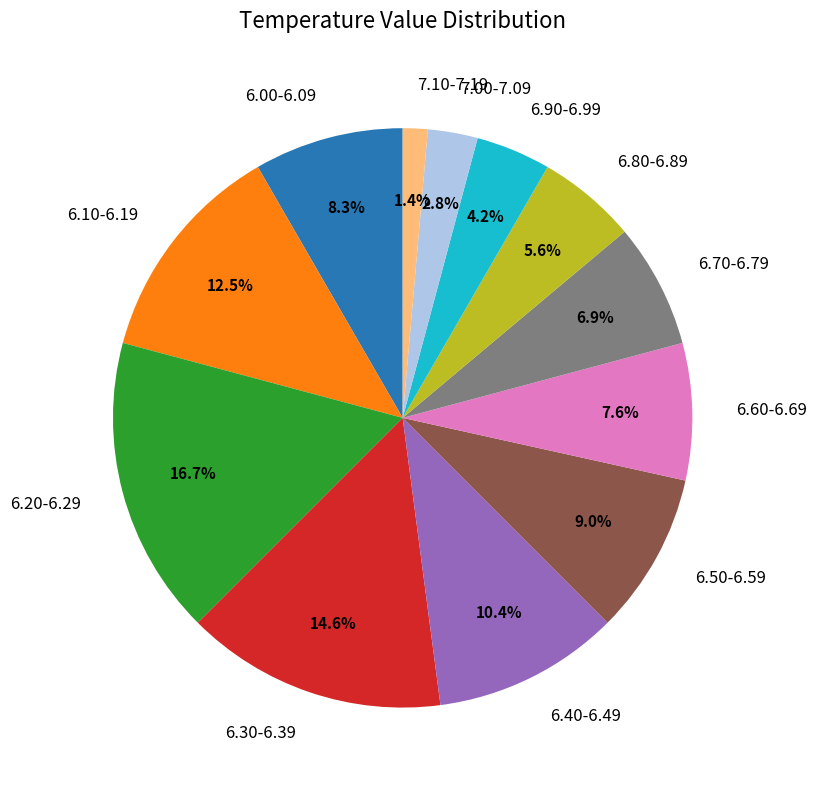

Does any single category account for the majority?

No